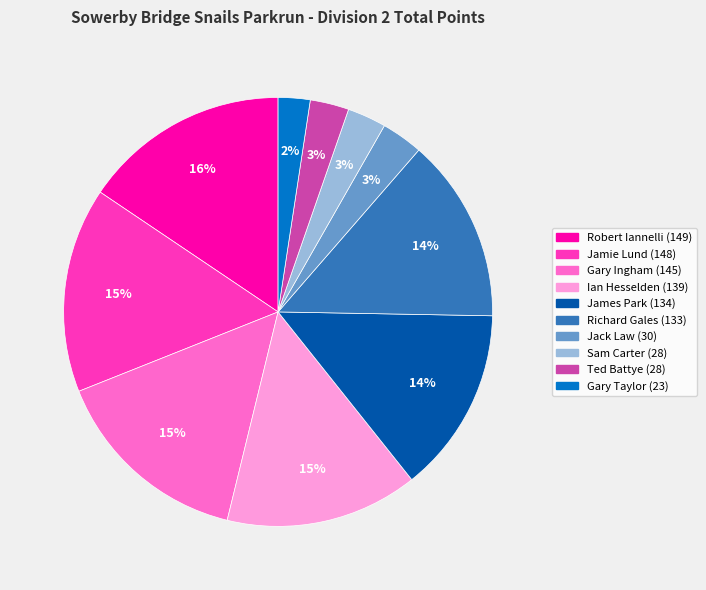

Between Gary Taylor and Richard Gales, which is larger?

Richard Gales